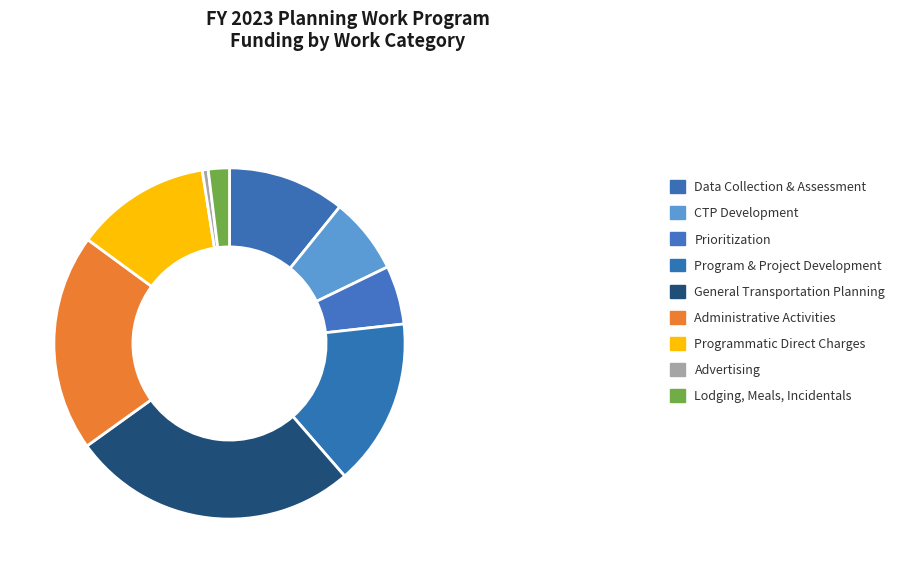

Which slice is the largest?

General Transportation Planning